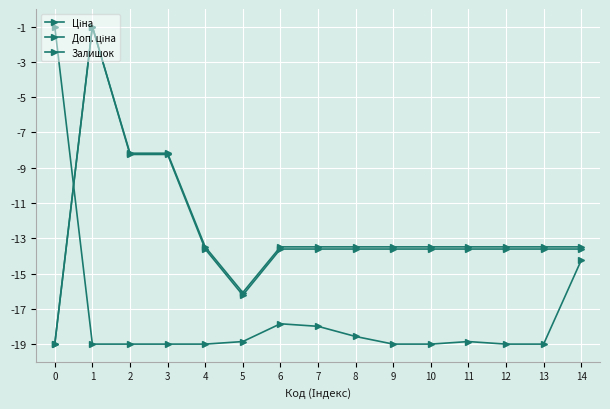

True or false: Залишок has a value of -28.4 at 13.

False